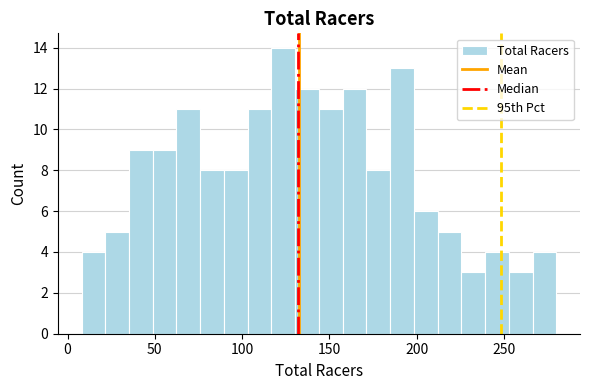

Read against the x-axis, roughly where is the centre of the tallest bar?

125